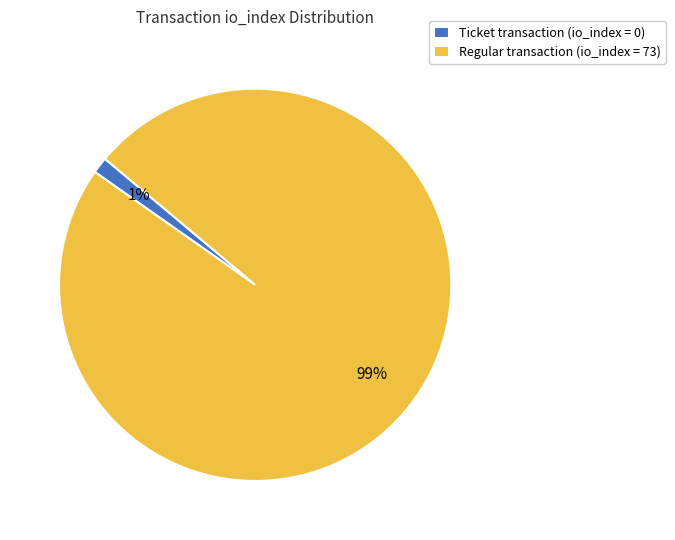

To the nearest percent, what portion does Regular transaction (io_index = 73) represent?

99%